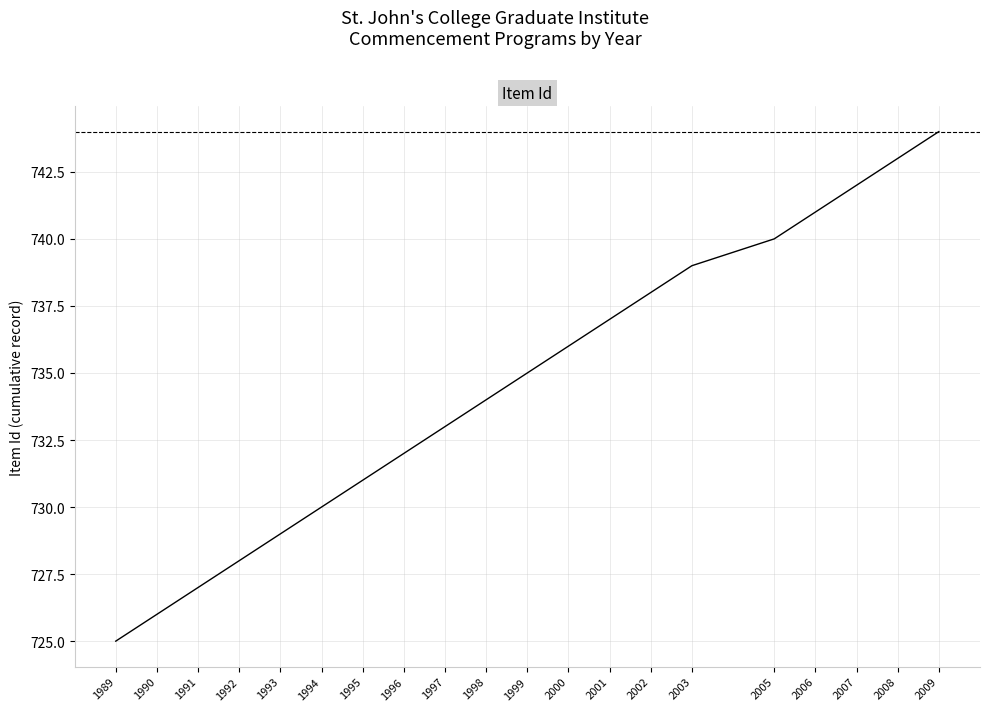

How many lines are shown in the chart?

1